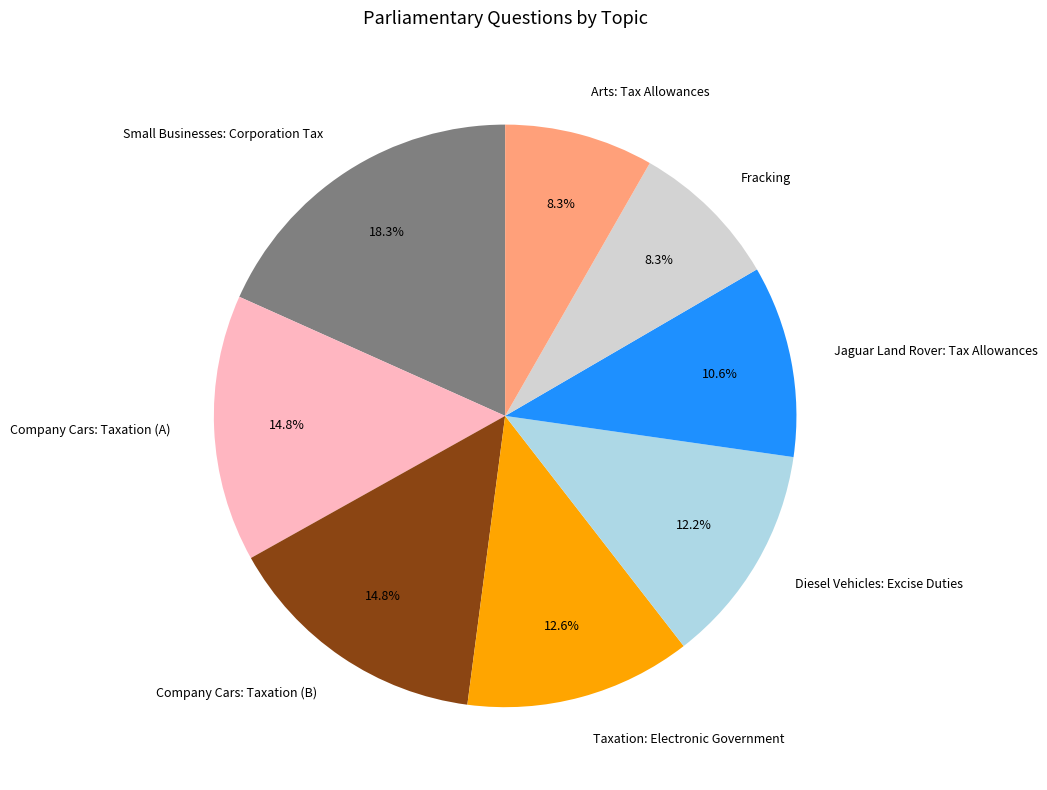

To the nearest percent, what portion does Diesel Vehicles: Excise Duties represent?

12%